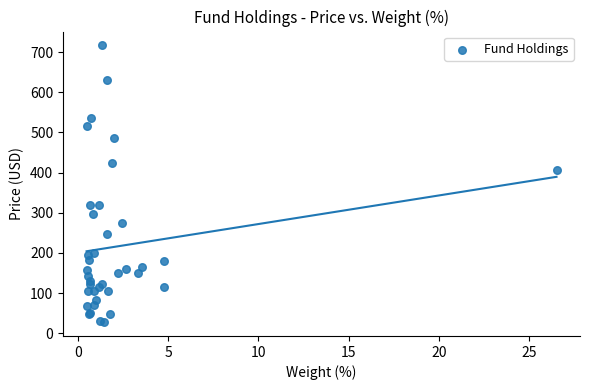

What Y value in the scatter plot is closest to 372?

406.7